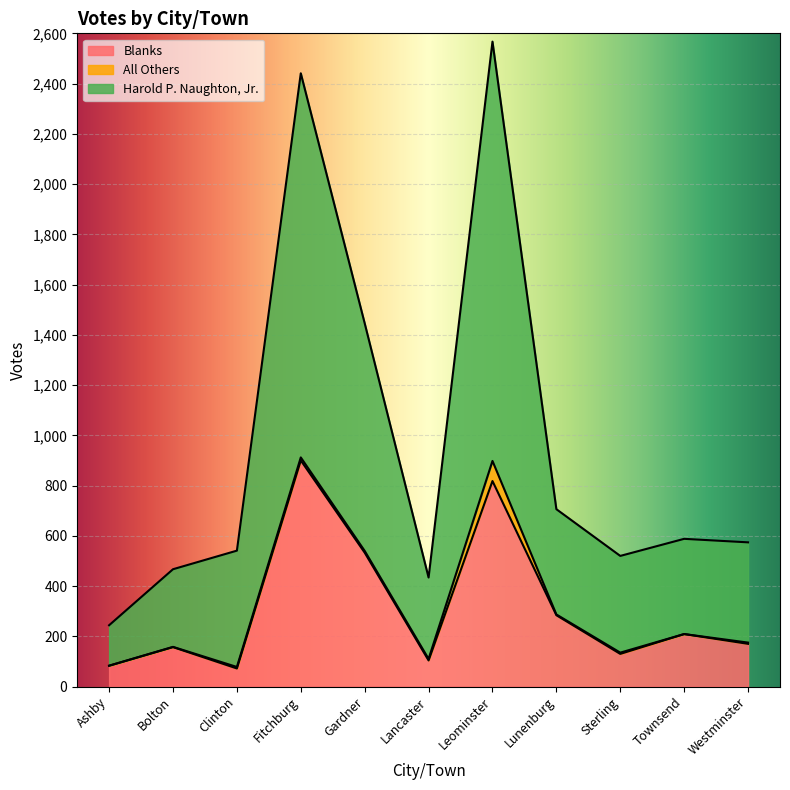

The Blanks series shows 170 at Westminster. True or false?

True